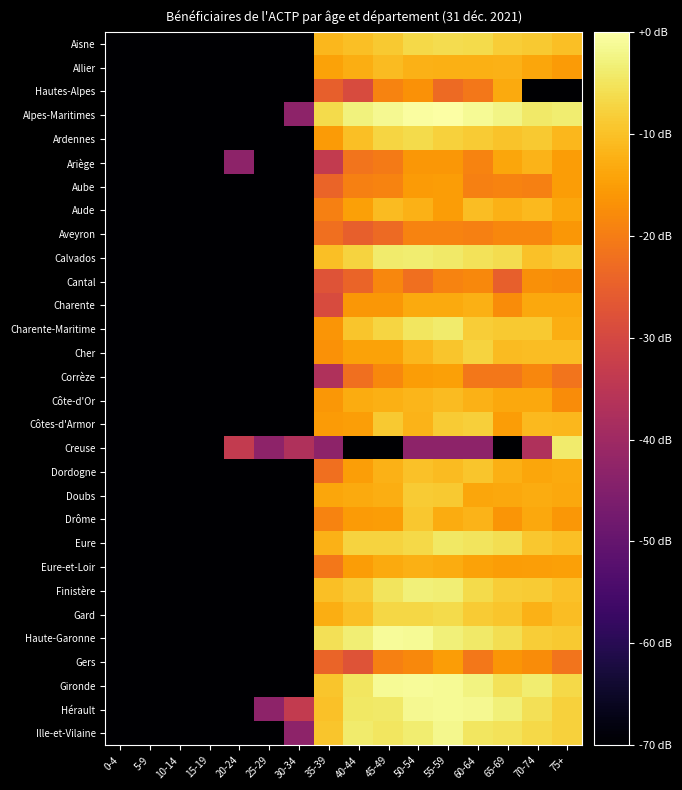

What is the total value across all series at 10-14?

-2495.0